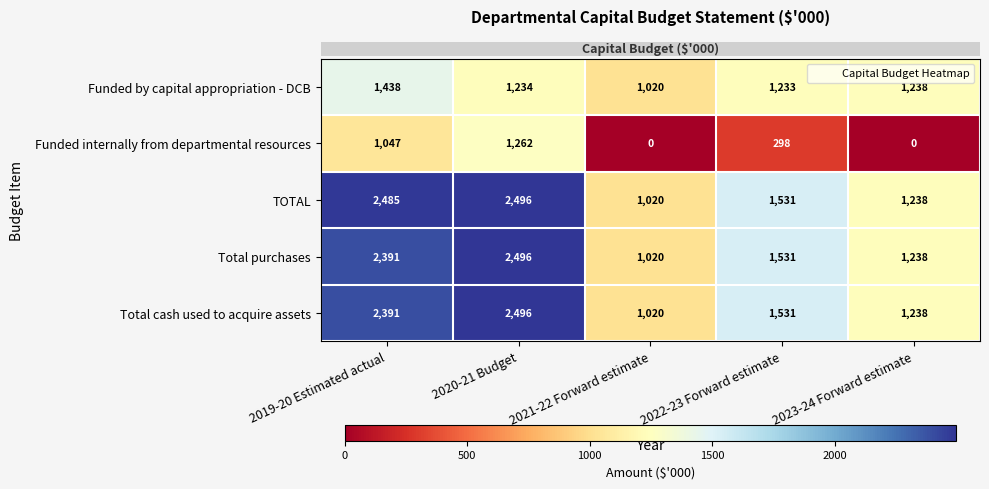

Which series changed the most between 2020-21 Budget and 2023-24 Forward estimate?

Funded internally from departmental resources